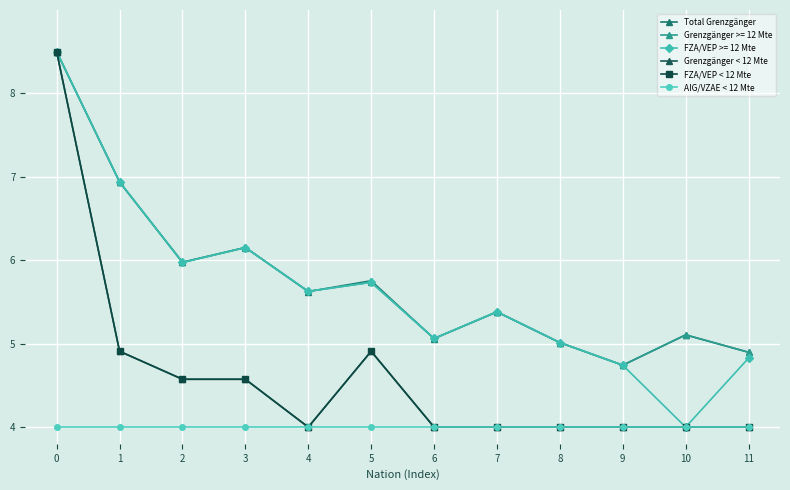

True or false: Grenzgänger < 12 Mte has more than 1 points higher than both neighbors.

False